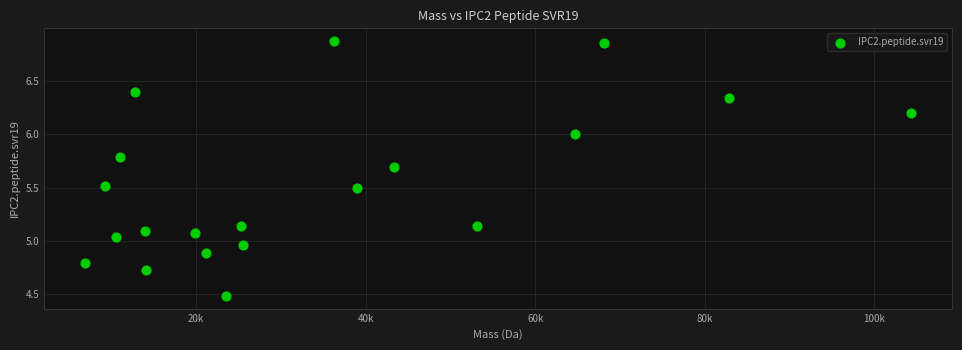

What is the range of Y values (max minus min)?

2.4